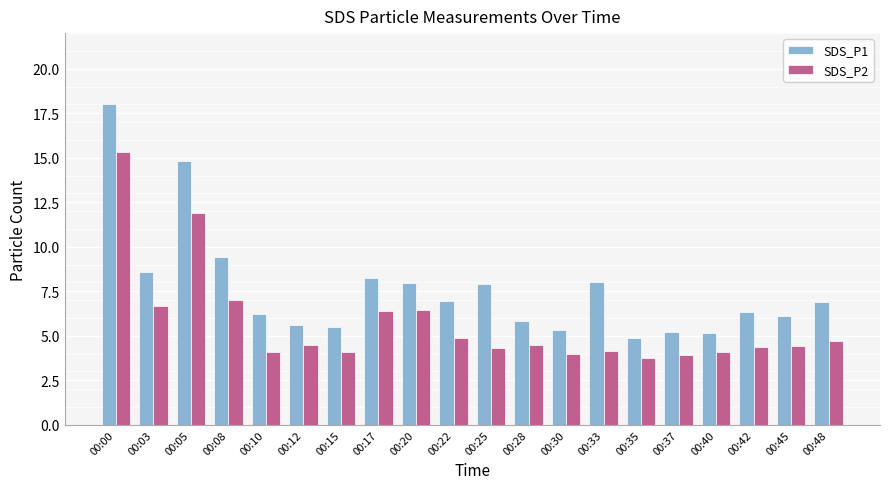

What is the spread (max minus min) of values at 00:30?

1.3